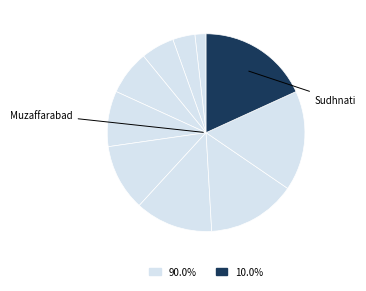

Count the number of slices in the pie.

10